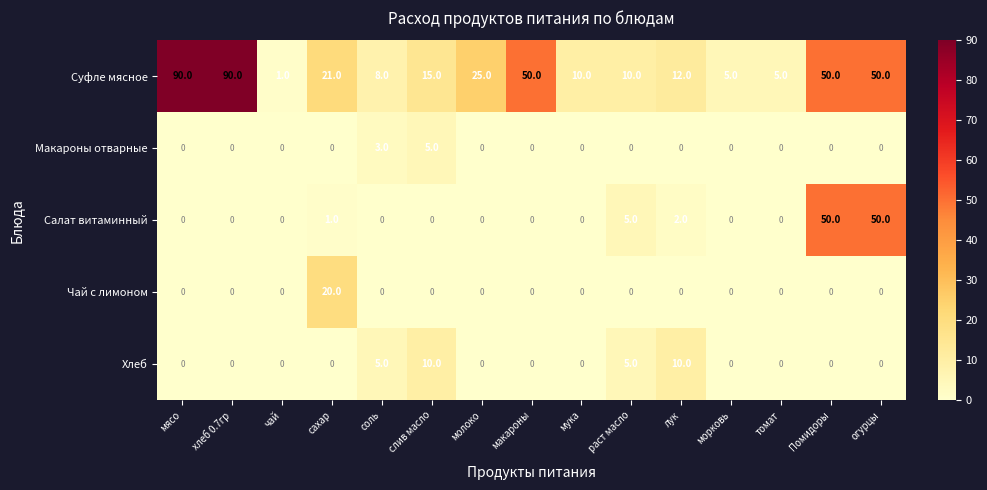

What is the total value across all series at хлеб 0.7гр?

90